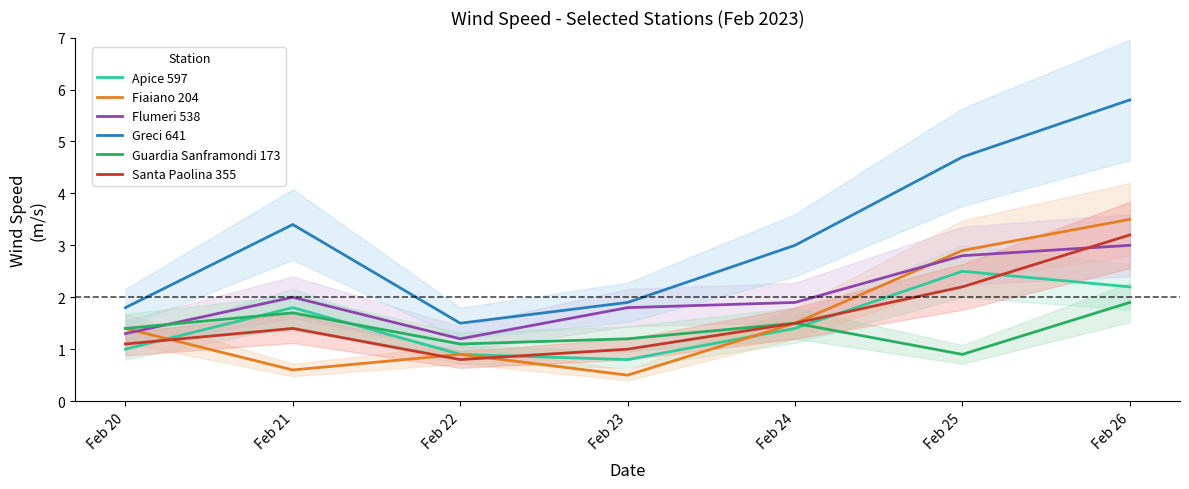

How many lines are shown in the chart?

6